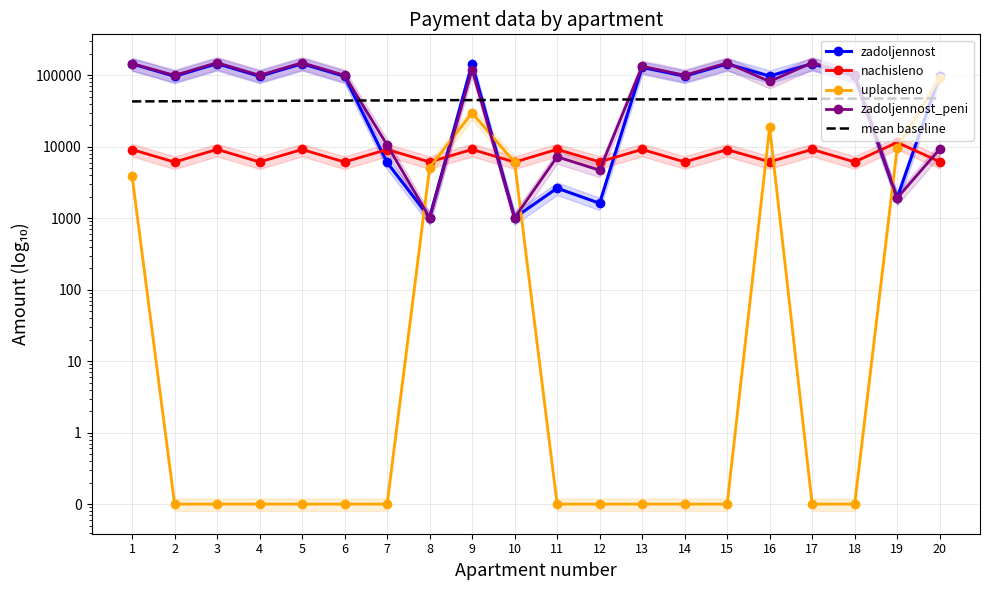

Which category has the lowest value in the uplacheno series?

2